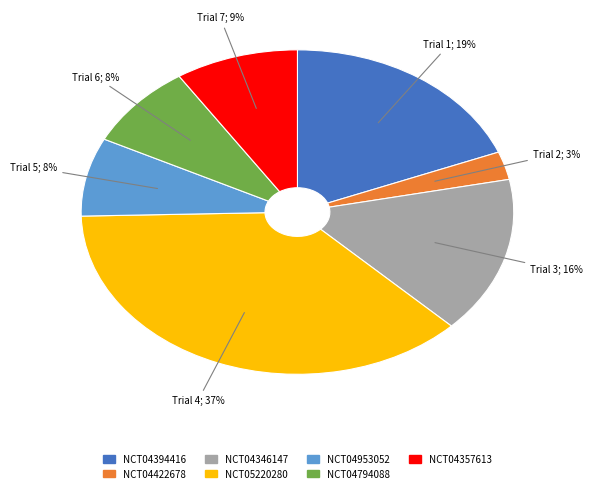

Is it true that NCT04422678 is 17% of the pie?

False